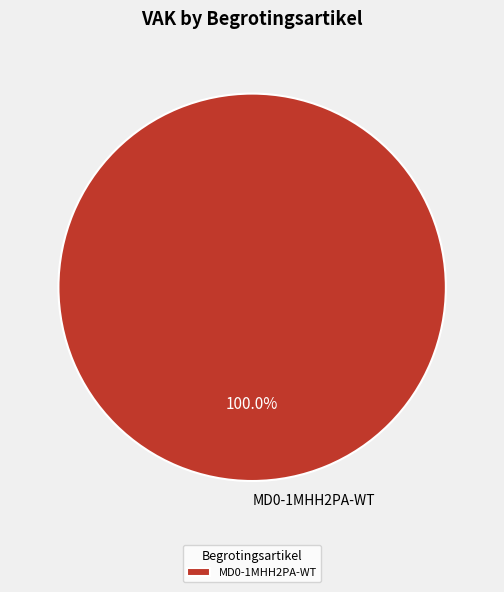

Count the number of slices in the pie.

1